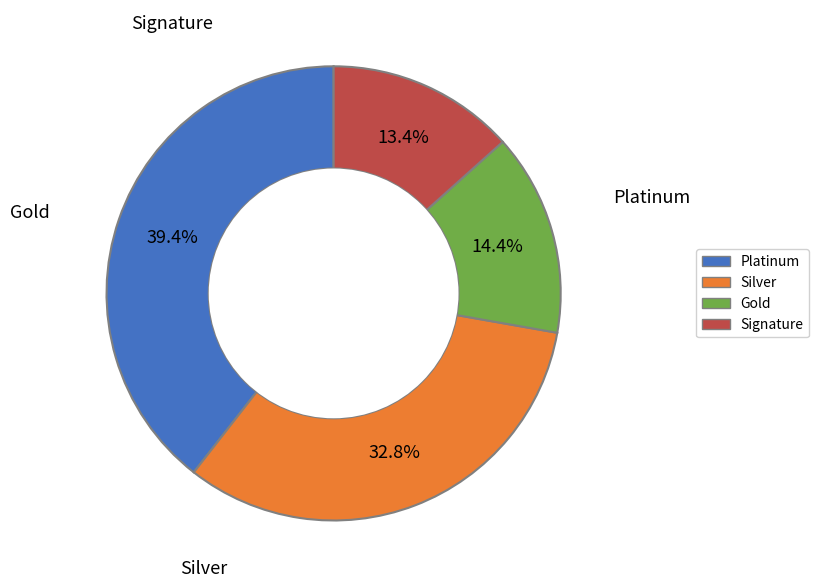

Is there a majority slice in this chart?

No